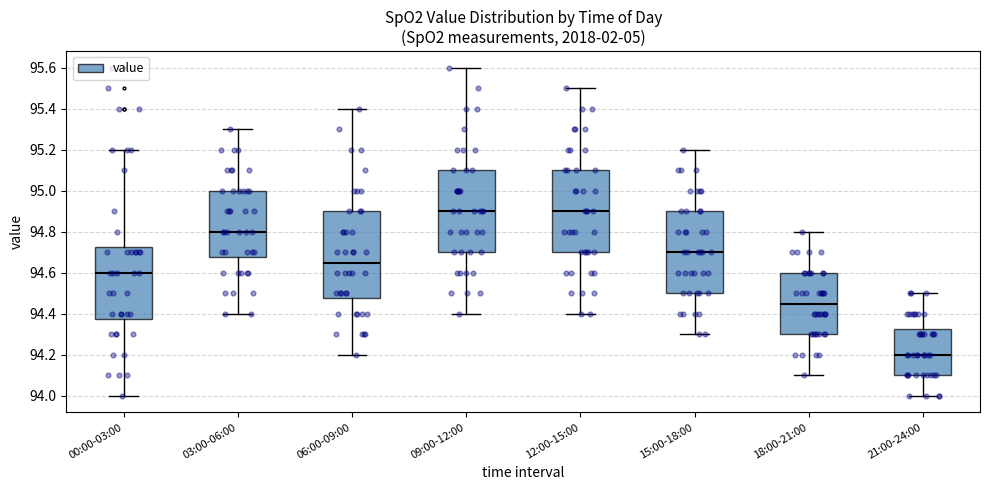

Reading left to right, transcribe this box plot: for each box, give where its median line is, the range the box spans, and where its two whiskers end, as read against the y-axis. The values are not printed on the chart, so give them approximately, as read against the axis.

00:00-03:00: median 94.60, box 94.38 to 94.72, whiskers 94.00 to 95.20
03:00-06:00: median 94.80, box 94.68 to 95.00, whiskers 94.40 to 95.30
06:00-09:00: median 94.66, box 94.48 to 94.90, whiskers 94.20 to 95.40
09:00-12:00: median 94.90, box 94.70 to 95.10, whiskers 94.40 to 95.60
12:00-15:00: median 94.90, box 94.70 to 95.10, whiskers 94.40 to 95.50
15:00-18:00: median 94.70, box 94.50 to 94.90, whiskers 94.30 to 95.20
18:00-21:00: median 94.46, box 94.30 to 94.60, whiskers 94.10 to 94.80
21:00-24:00: median 94.20, box 94.10 to 94.32, whiskers 94.00 to 94.50